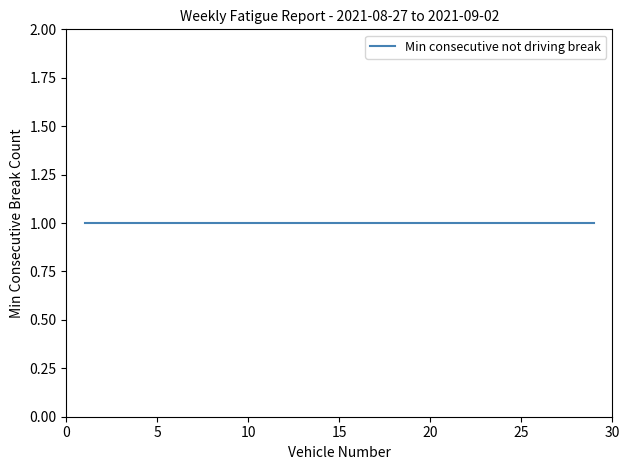

What is the sum of all Min consecutive not driving break values?

29